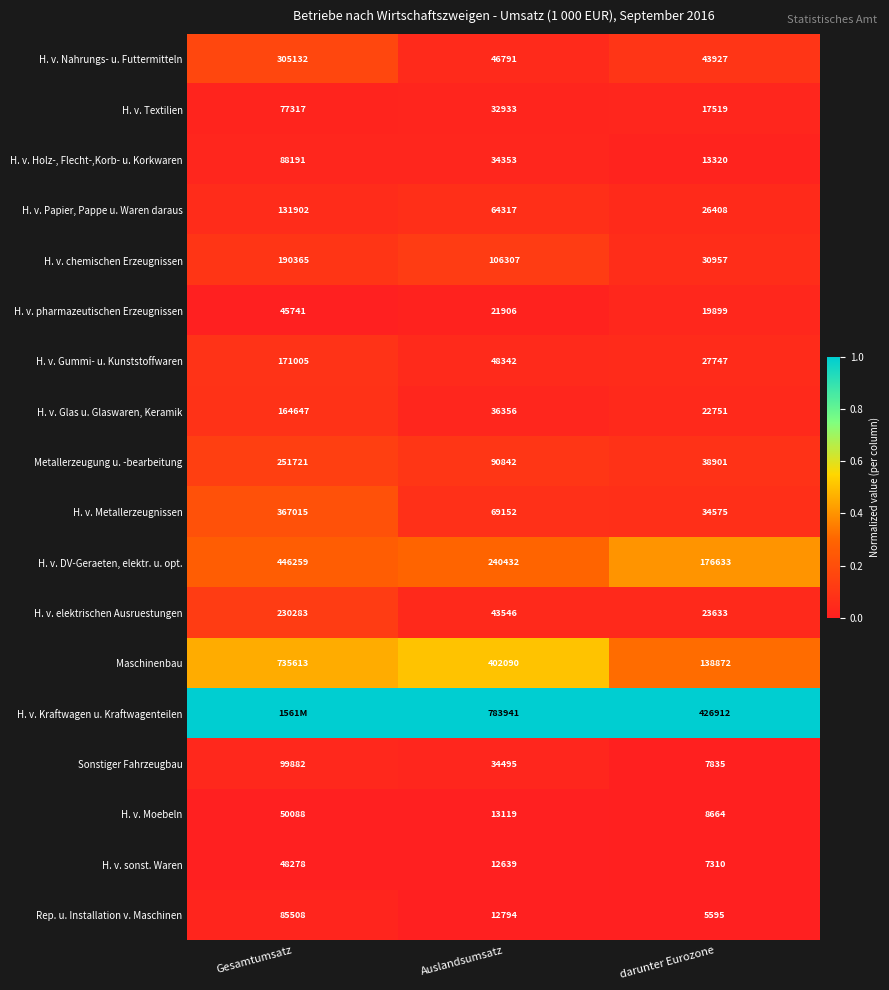

Where does the H. v. Moebeln series first go above 13119?

Gesamtumsatz